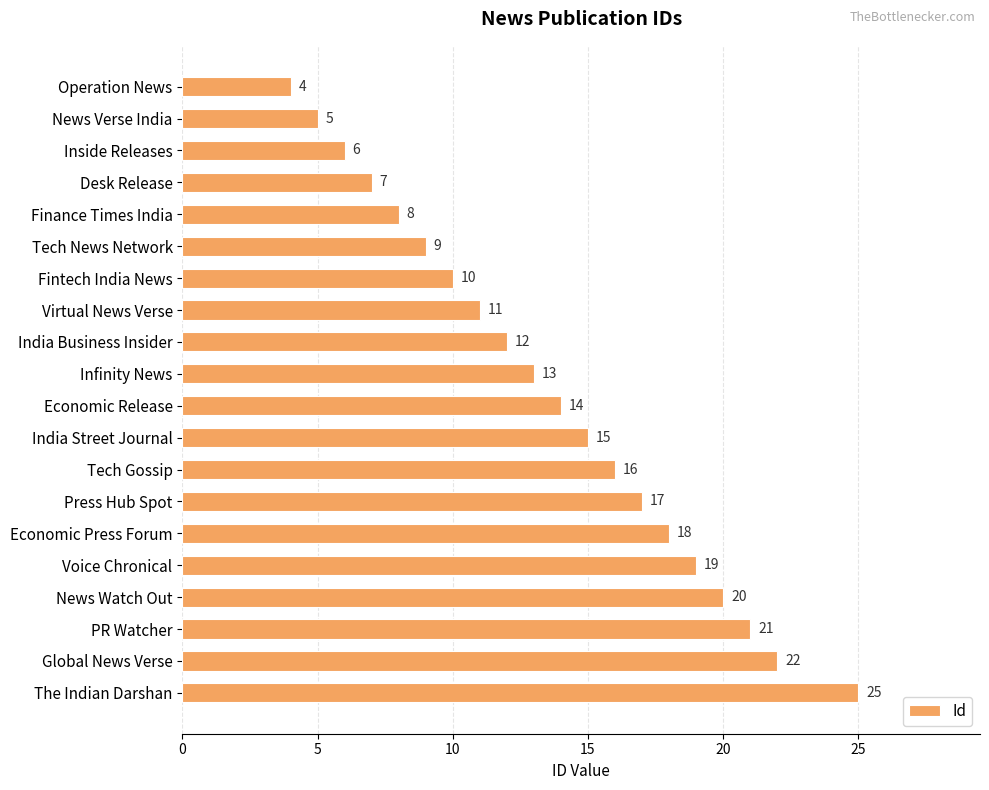

What is the greatest value displayed?

25